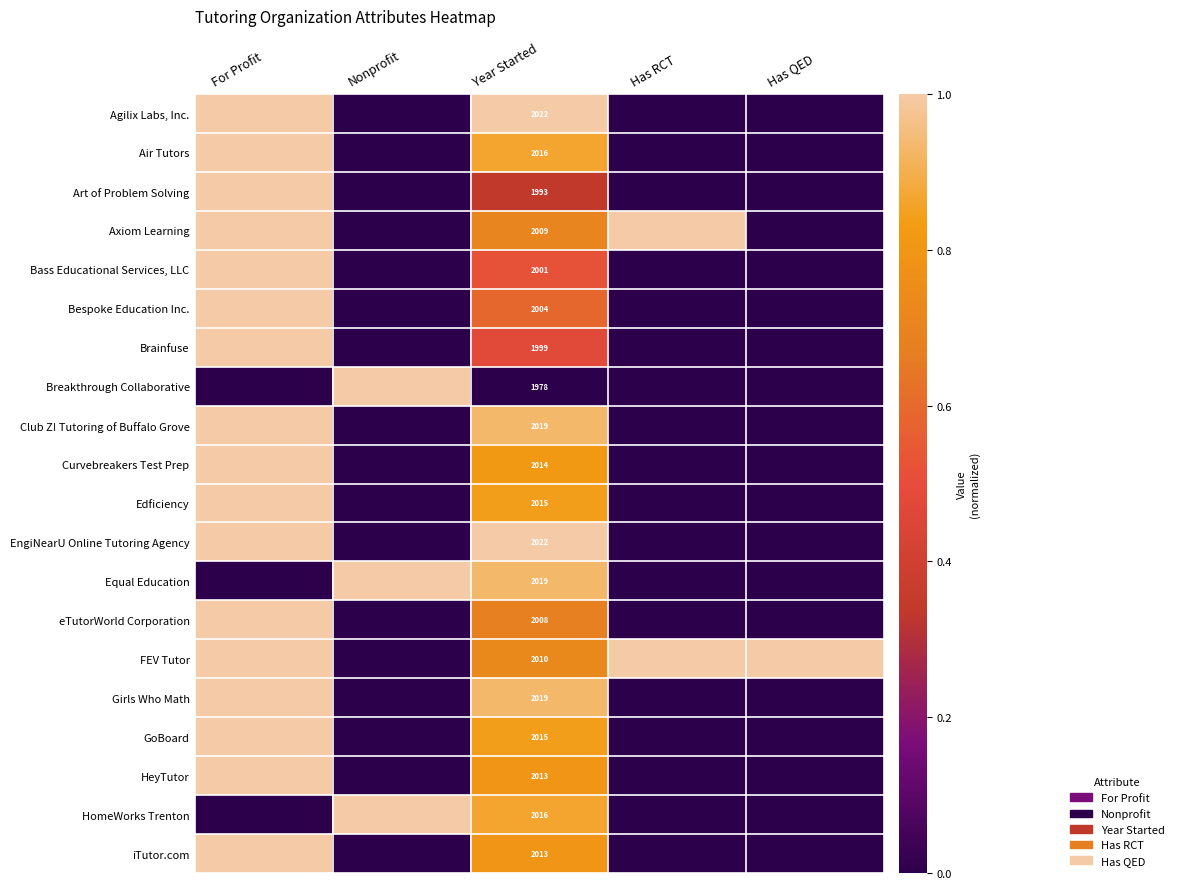

The value of Air Tutors at For Profit is 1.0. True or false?

True